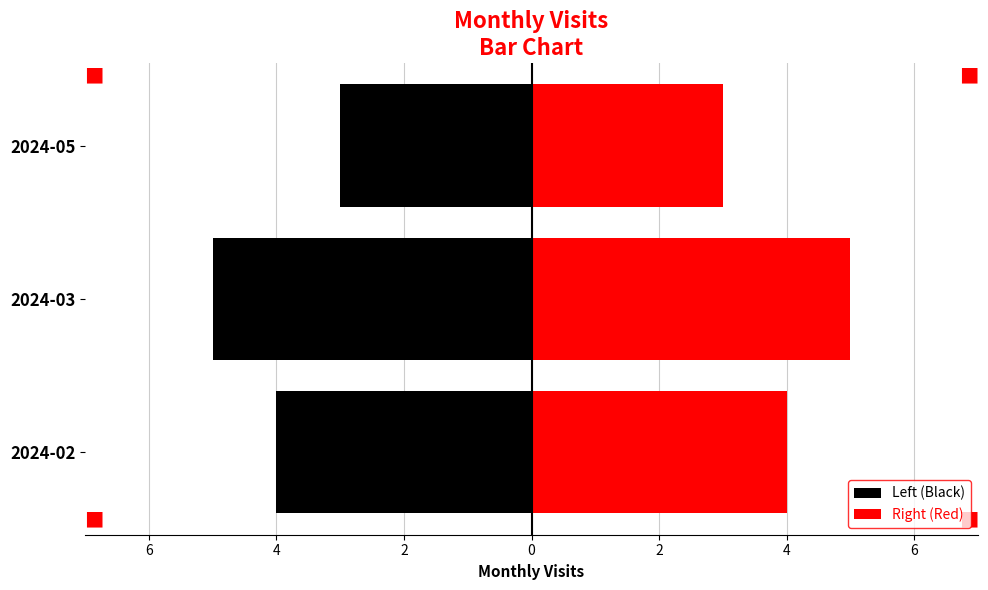

What is the minimum value shown in the chart?

-5